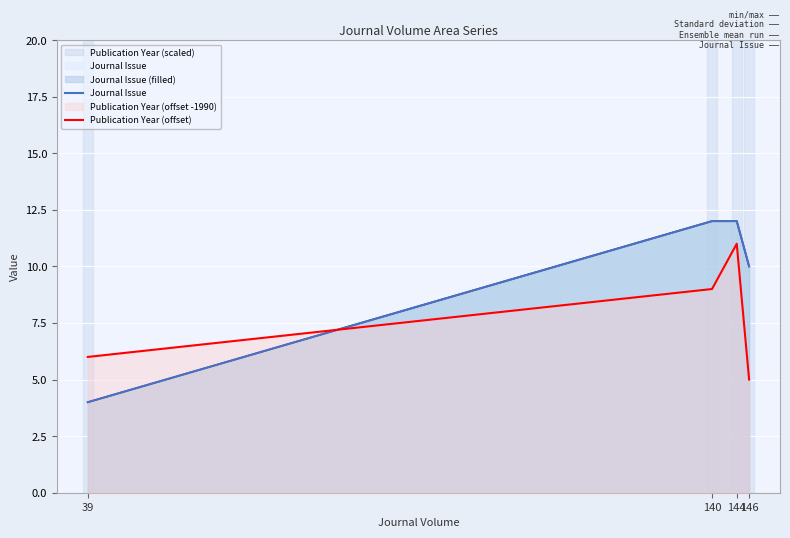

Rank the series at 144 from lowest to highest value.

Publication Year (offset), Journal Issue